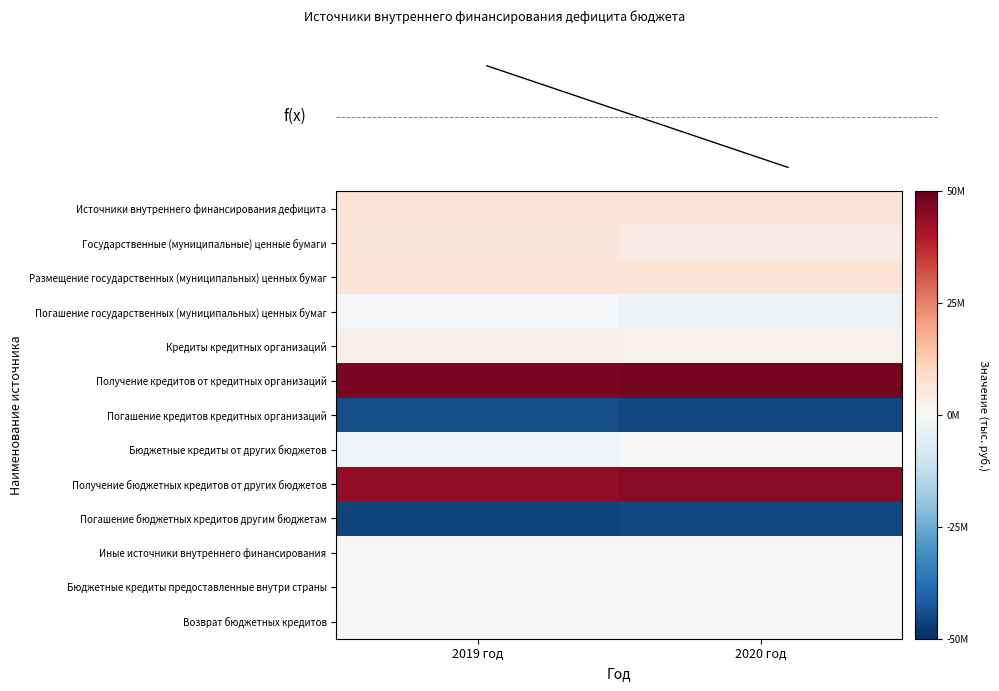

Which category has the highest value across all series?

2020 год